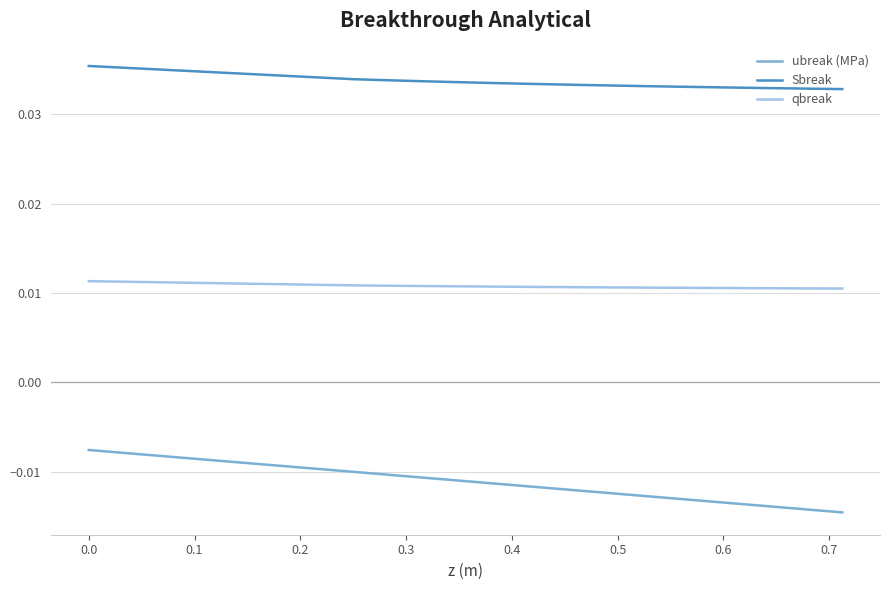

Count the qbreak values in the range 0 to 1.

39